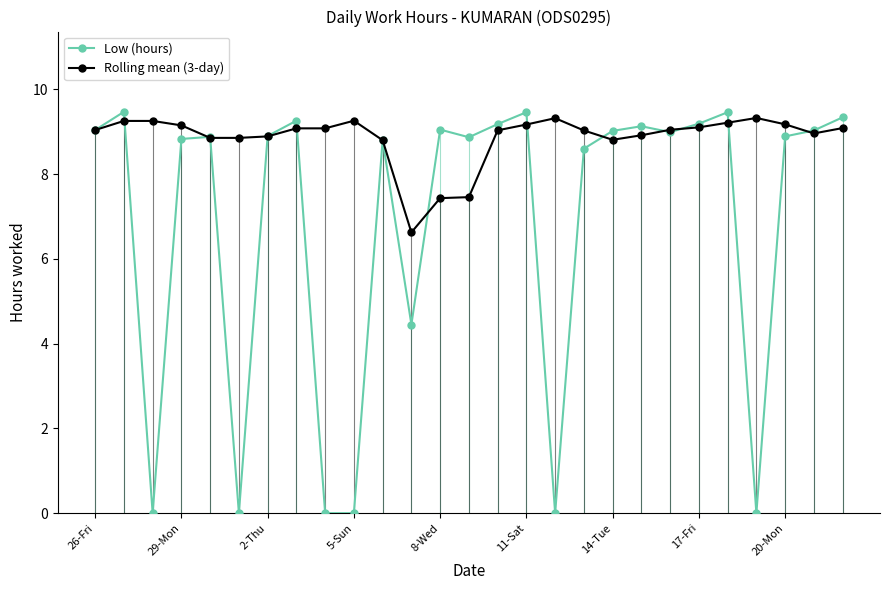

What are all the series names shown in the legend?

Low (hours), Rolling mean (3-day)